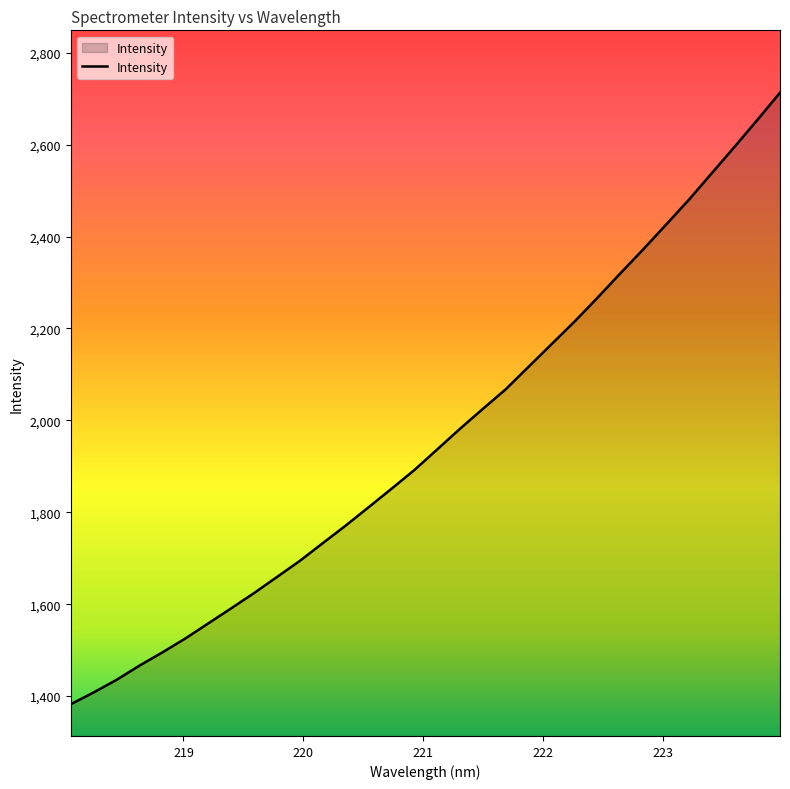

How many lines are shown in the chart?

1